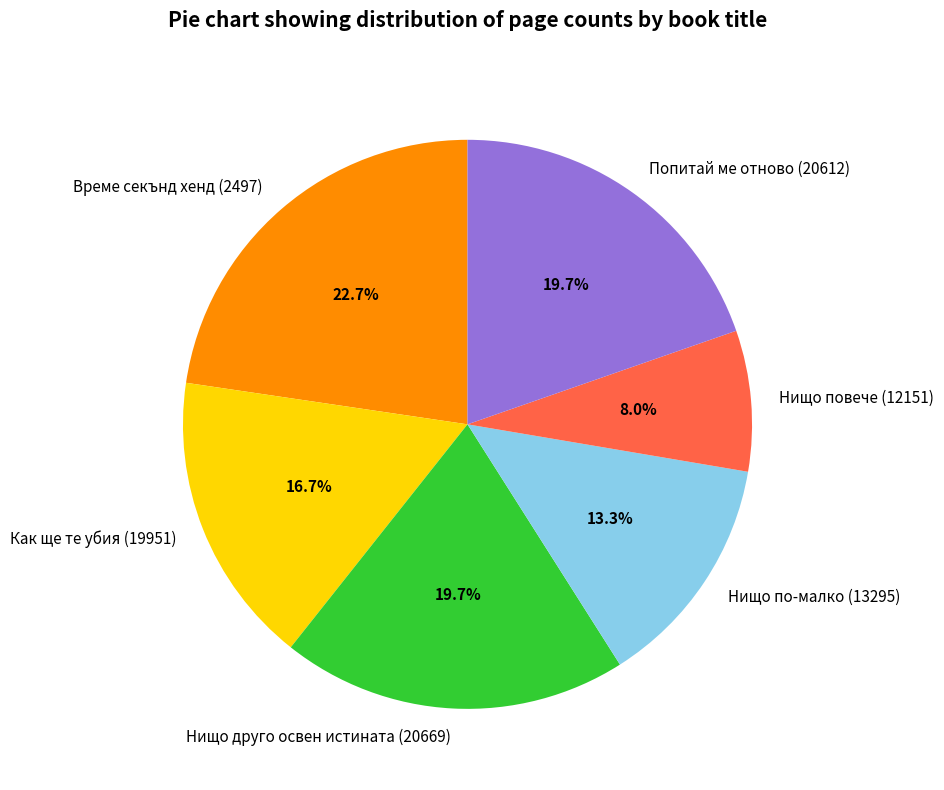

What is the largest slice in the pie chart?

Време секънд хенд (2497)